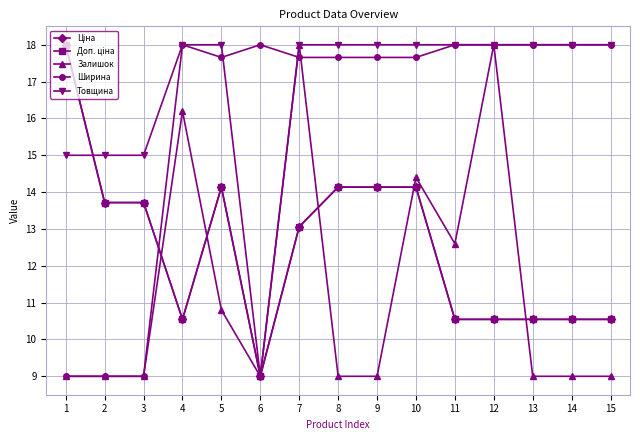

Reading right to left, extract all data points from this chart.

Ціна: 10.5	10.5	10.5	10.5	10.5	14.1	14.1	14.1	13.1	9.0	14.1	10.5	13.7	13.7	18.0
Доп. ціна: 10.5	10.5	10.5	10.5	10.5	14.1	14.1	14.1	13.1	9.0	14.1	10.5	13.7	13.7	18.0
Залишок: 9.0	9.0	9.0	18.0	12.6	14.4	9.0	9.0	18.0	9.0	10.8	16.2	9.0	9.0	9.0
Ширина: 18.0	18.0	18.0	18.0	18.0	17.7	17.7	17.7	17.7	18.0	17.7	18.0	9.0	9.0	9.0
Товщина: 18.0	18.0	18.0	18.0	18.0	18.0	18.0	18.0	18.0	9.0	18.0	18.0	15.0	15.0	15.0